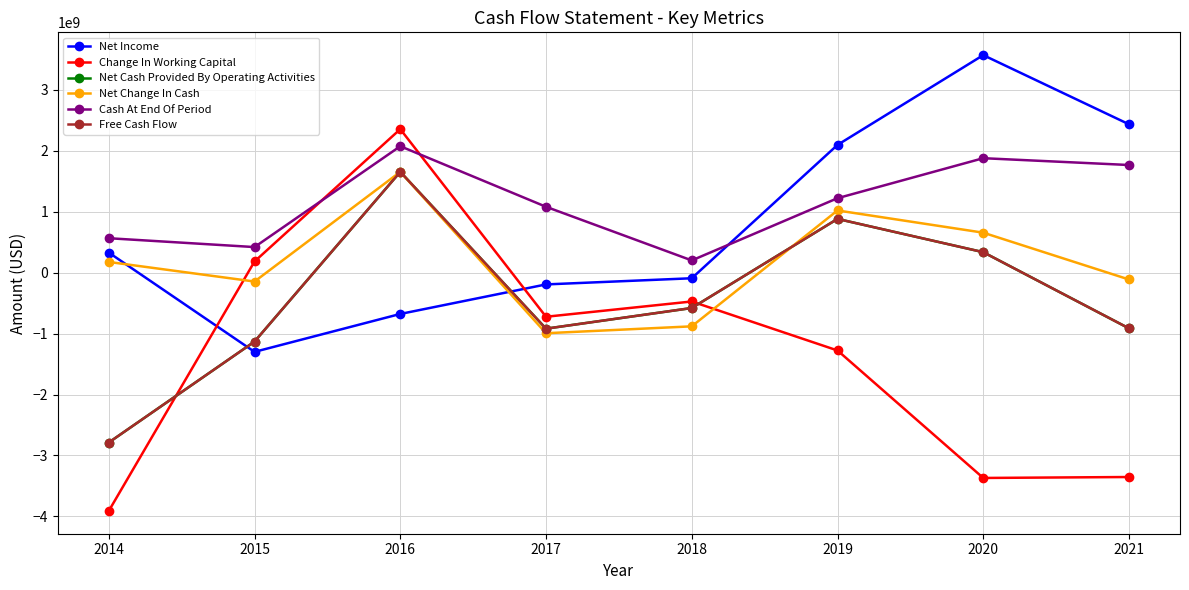

Between which two adjacent categories do Net Income and Net Change In Cash first intersect?

2014 and 2015